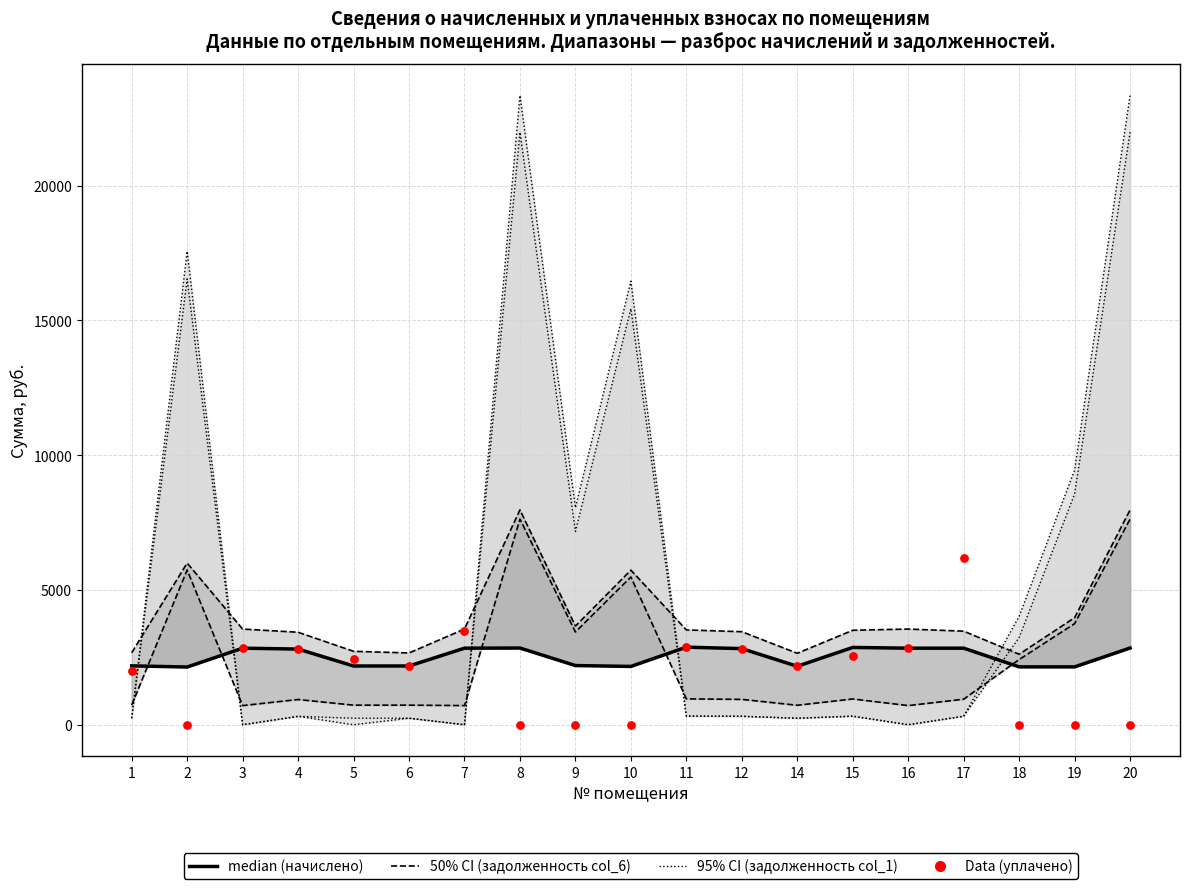

Which series contains the lowest Y value?

95% CI (задолженность col_1)